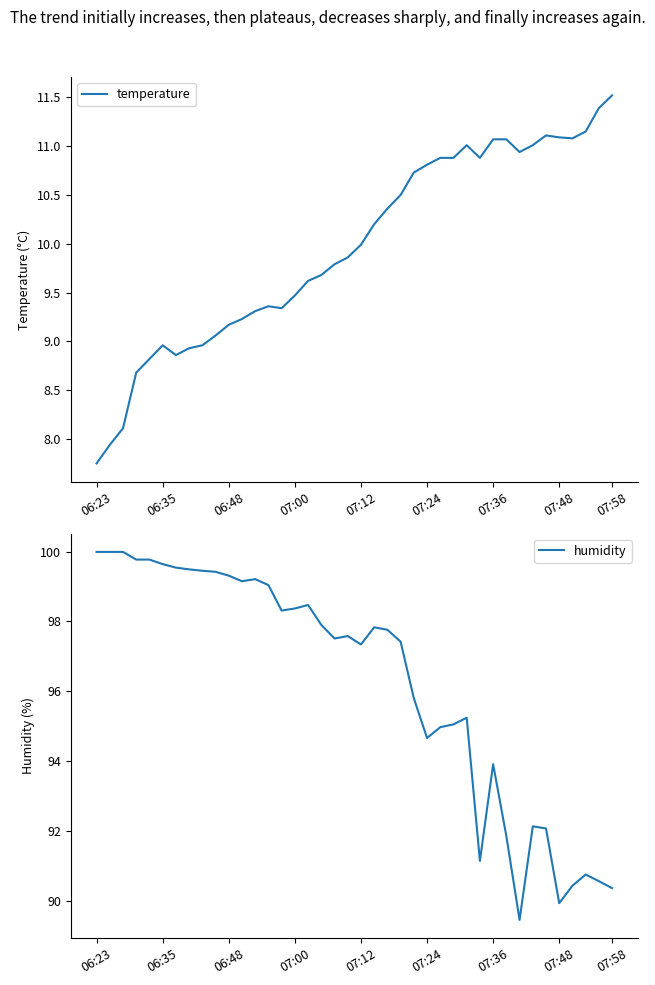

Count the number of categories in the chart.

40